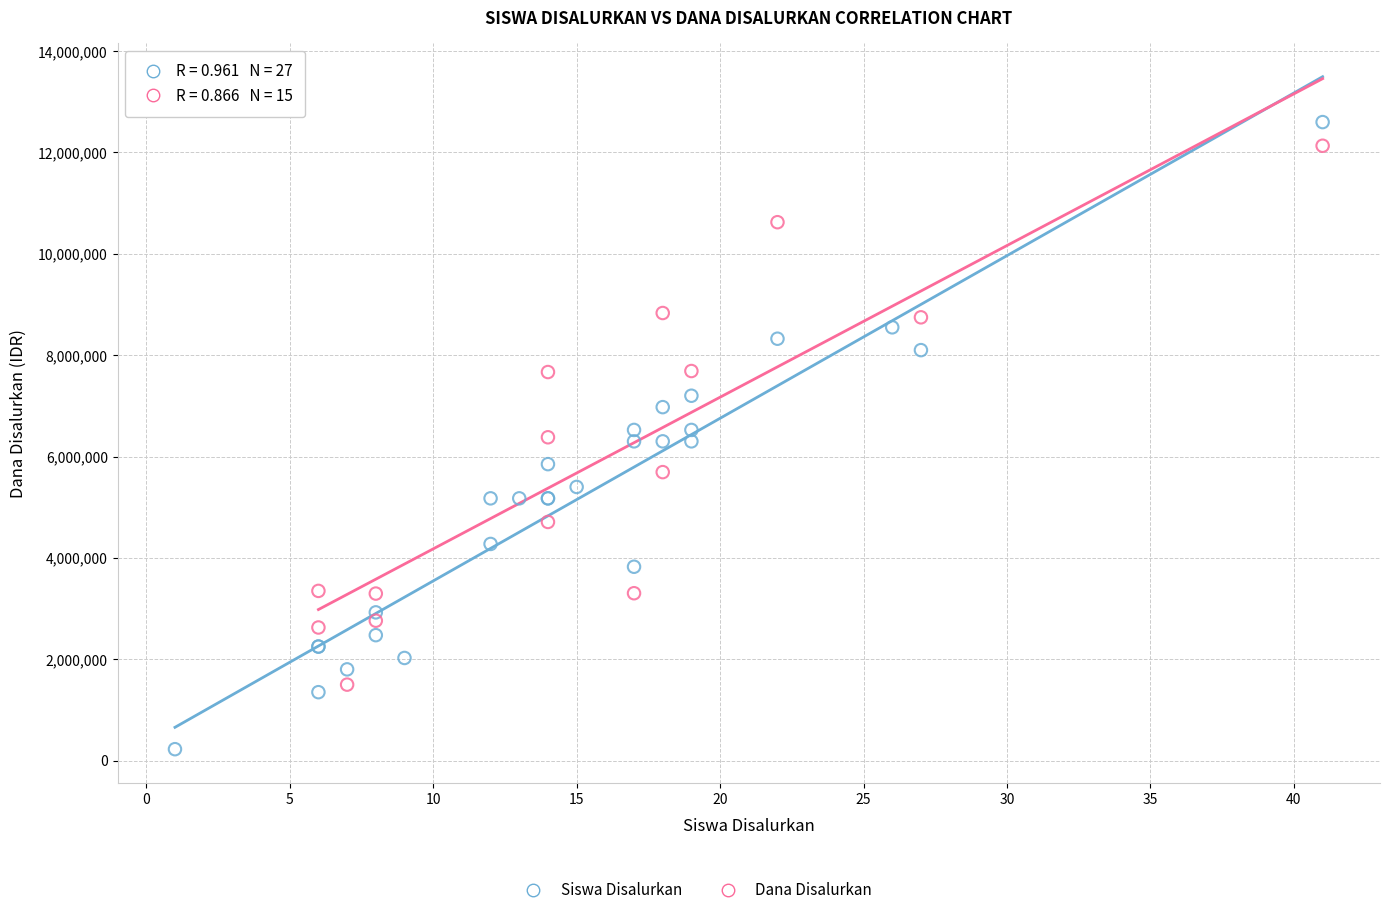

Which series has the largest Y range (max minus min)?

Siswa Disalurkan